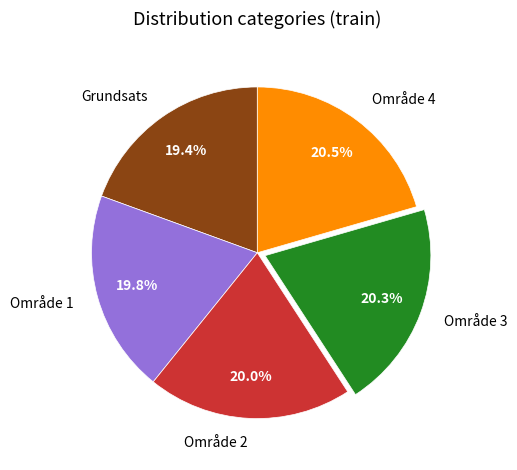

How many slices are in this pie chart?

5